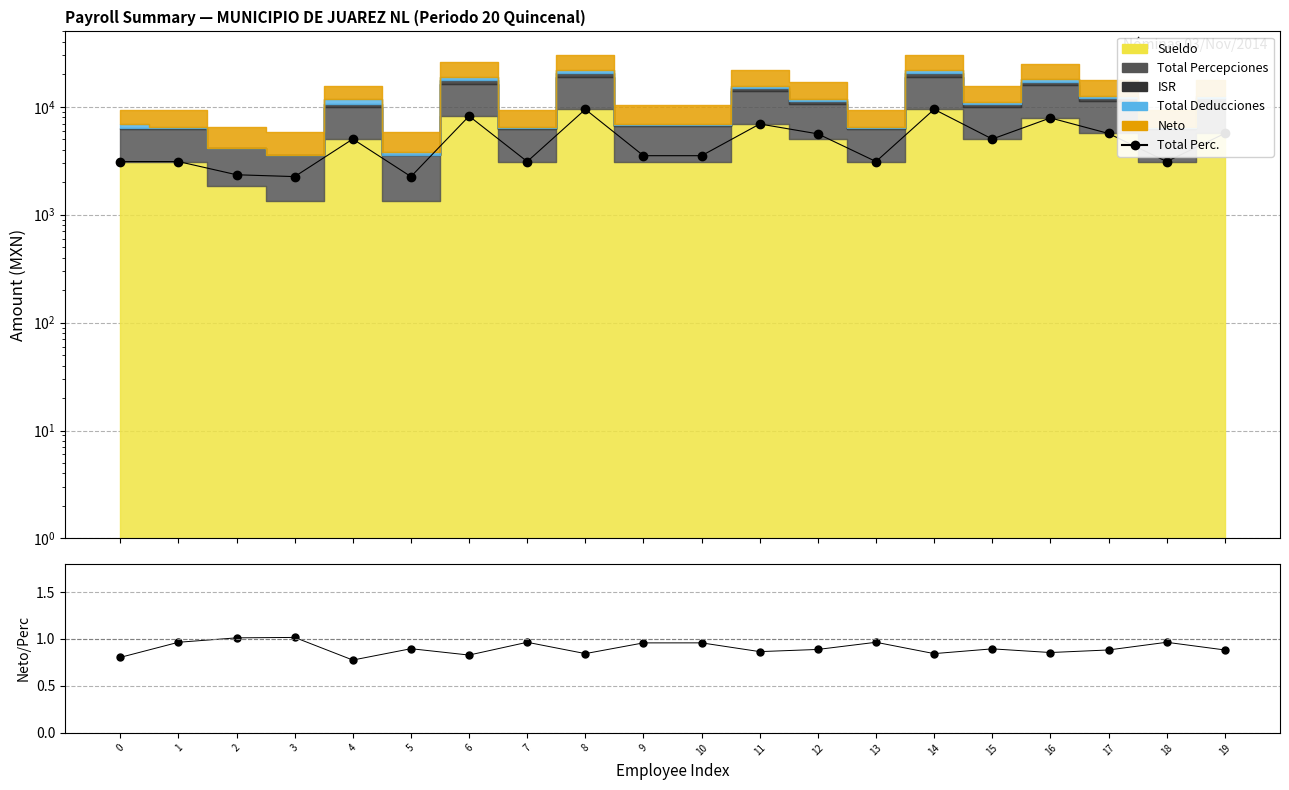

Reading right to left, extract all data points from this chart.

Total Perc.: 5662.2	3109.2	5662.2	7887.5	5028.8	9477.0	3109.1	5615.4	6933.8	3523.7	3523.7	9477.0	3109.1	8205.4	2255.5	5028.7	2255.5	2345.8	3109.1	3109.1
Neto/Perc: 0.9	1.0	0.9	0.9	0.9	0.8	1.0	0.9	0.9	1.0	1.0	0.8	1.0	0.8	0.9	0.8	1.0	1.0	1.0	0.8